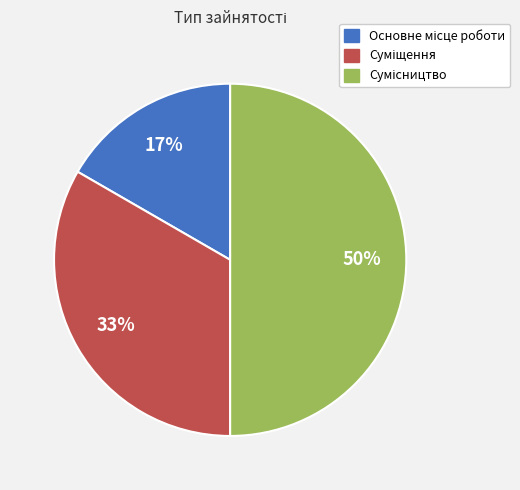

To the nearest percent, what is the difference between the largest and smallest slice percentages?

33%